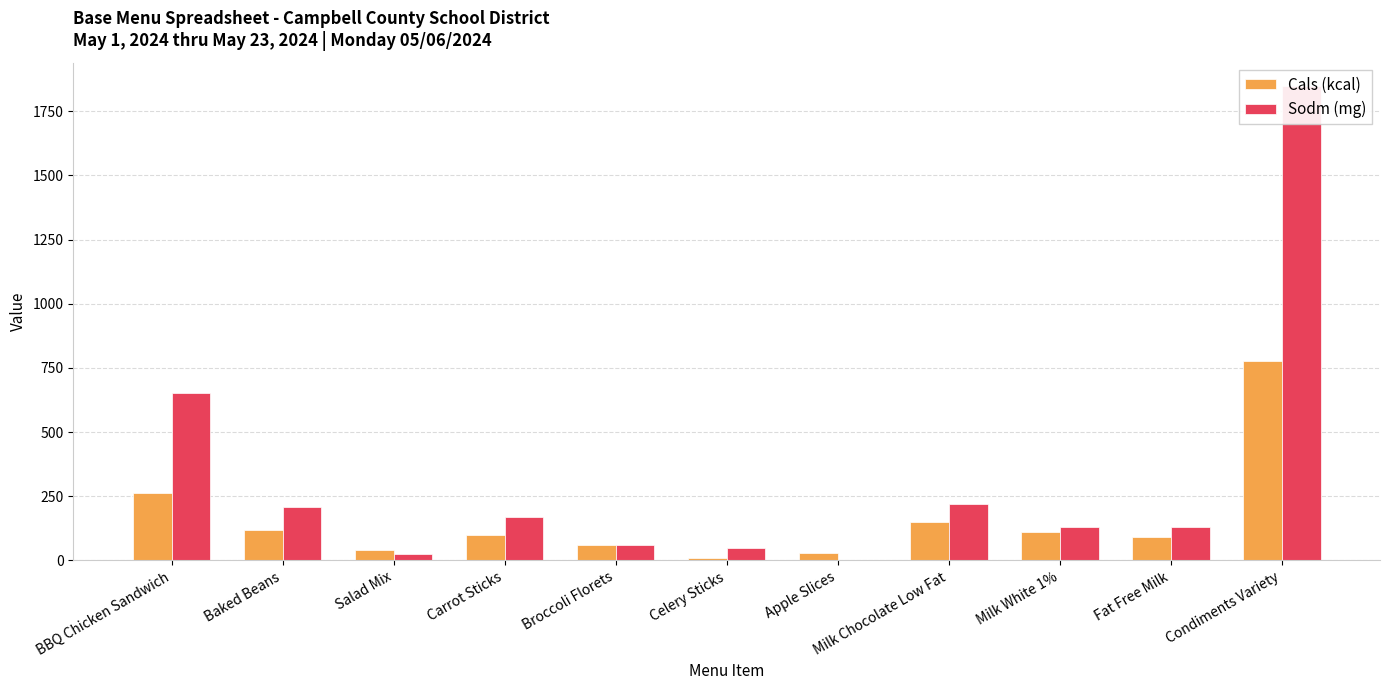

Count the number of data series in this chart.

2